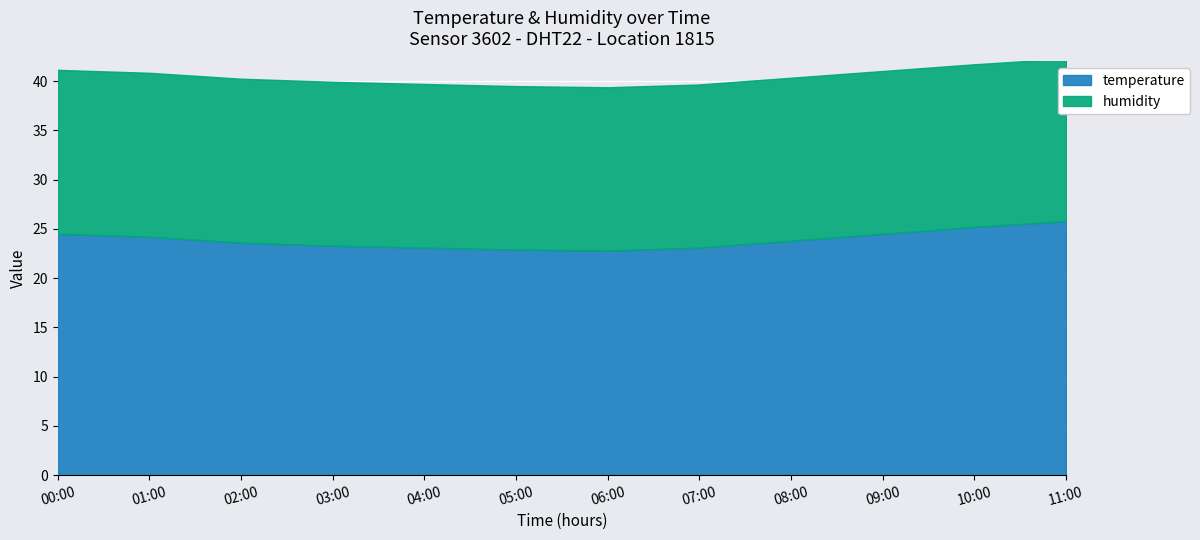

At how many categories does at least one series exceed 39?

12